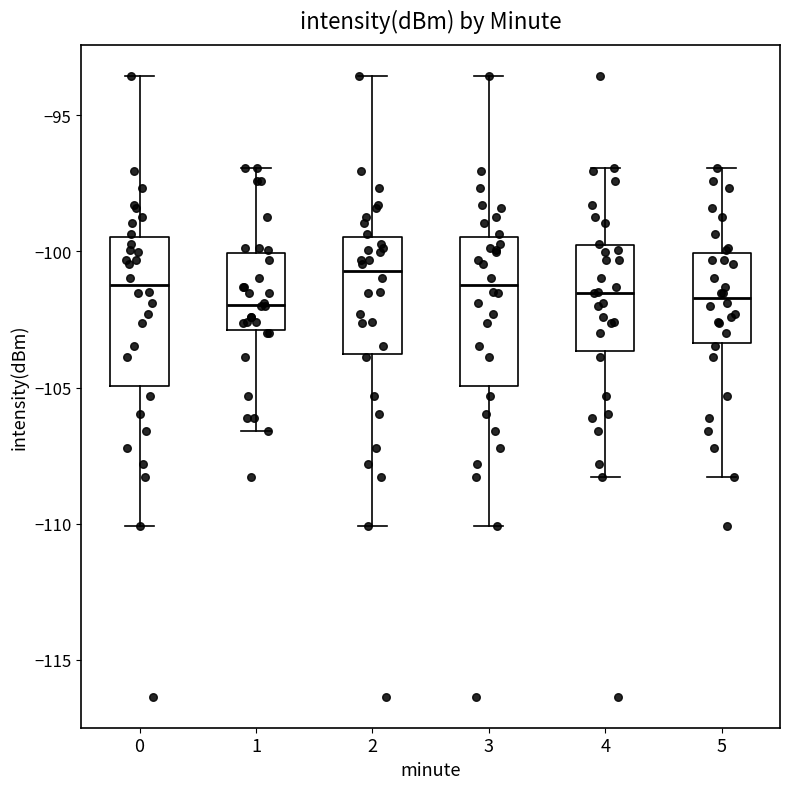

Reading left to right, transcribe this box plot: for each box, give where its median line is, the range the box spans, and where its two whiskers end, as read against the y-axis. The values are not printed on the chart, so give them approximately, as read against the axis.

0: median -101.0, box -105.0 to -99.5, whiskers -110.0 to -93.5
1: median -102.0, box -103.0 to -100.0, whiskers -106.5 to -97.0
2: median -100.5, box -104.0 to -99.5, whiskers -110.0 to -93.5
3: median -101.0, box -105.0 to -99.5, whiskers -110.0 to -93.5
4: median -101.5, box -103.5 to -100.0, whiskers -108.5 to -97.0
5: median -101.5, box -103.5 to -100.0, whiskers -108.5 to -97.0